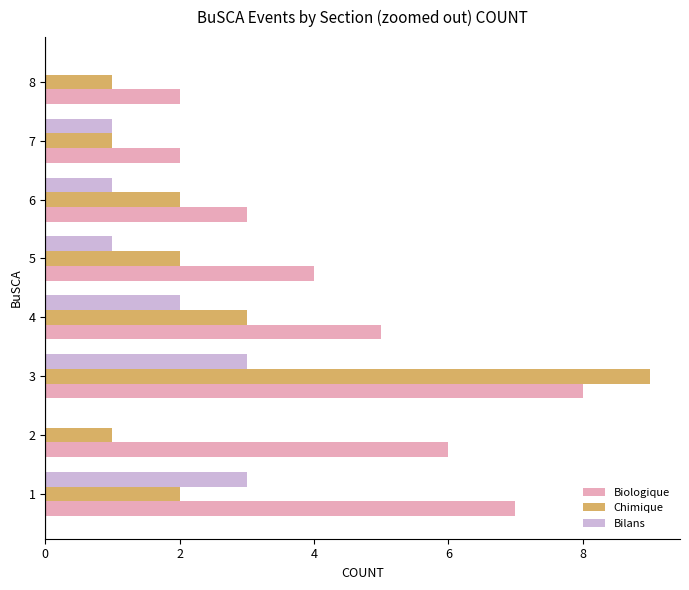

What is the sum of all Bilans values?

11